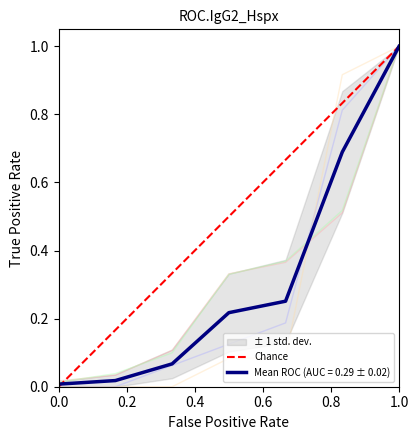

The value of Mean ROC (AUC = 0.29 ± 0.02) at 1.0 is 1.0. True or false?

True